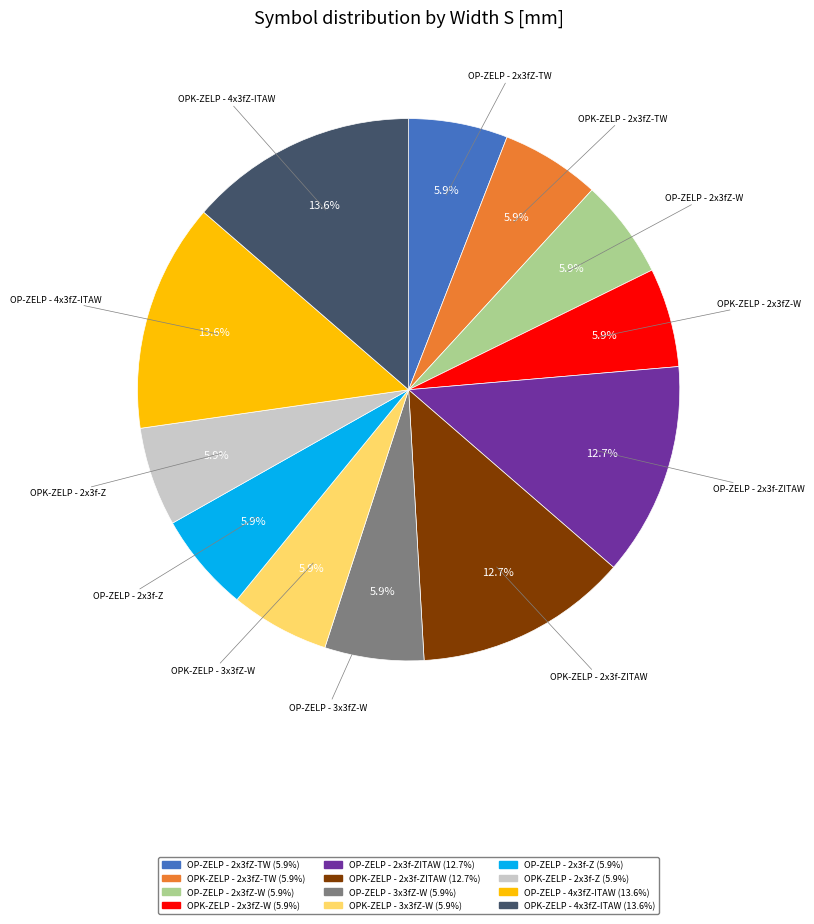

Does any single category account for the majority?

No